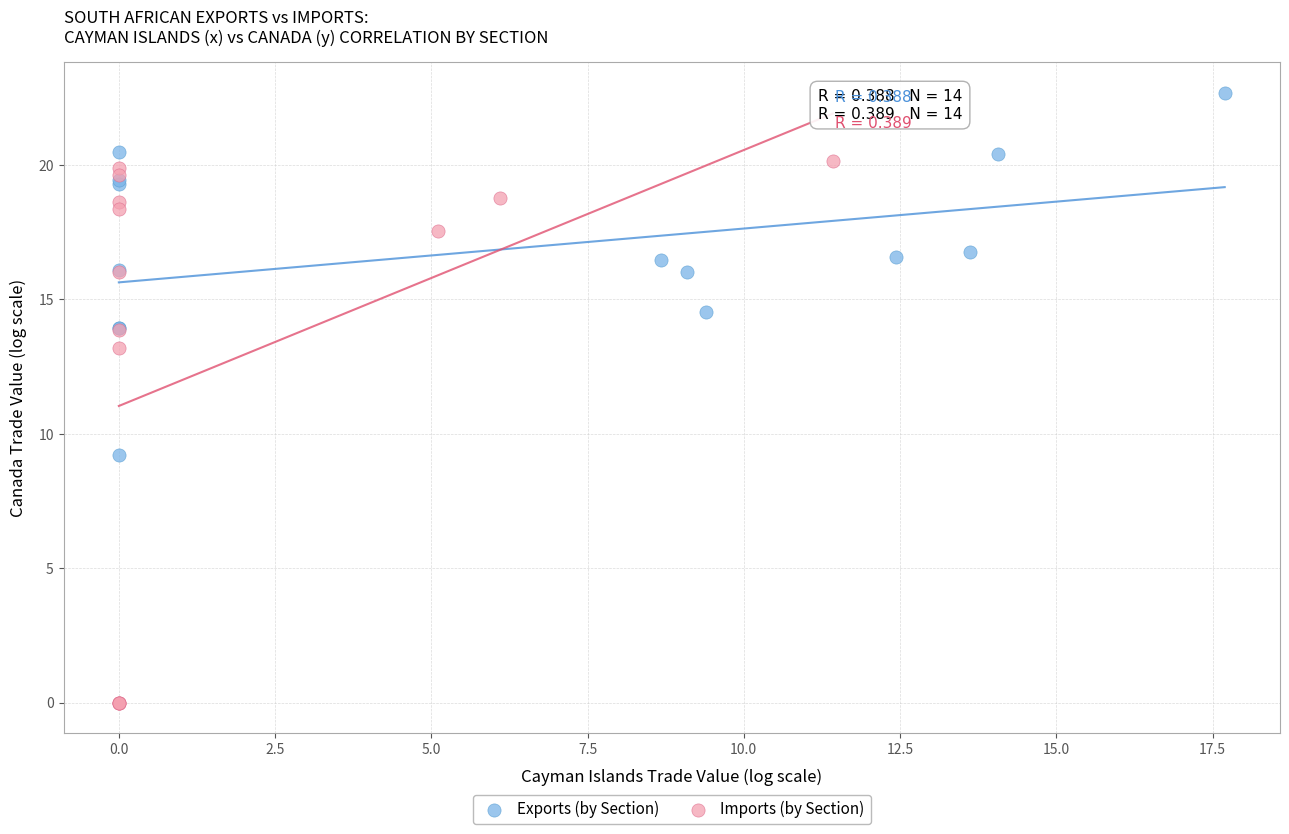

Which series has the widest spread of Y values?

Imports (by Section)